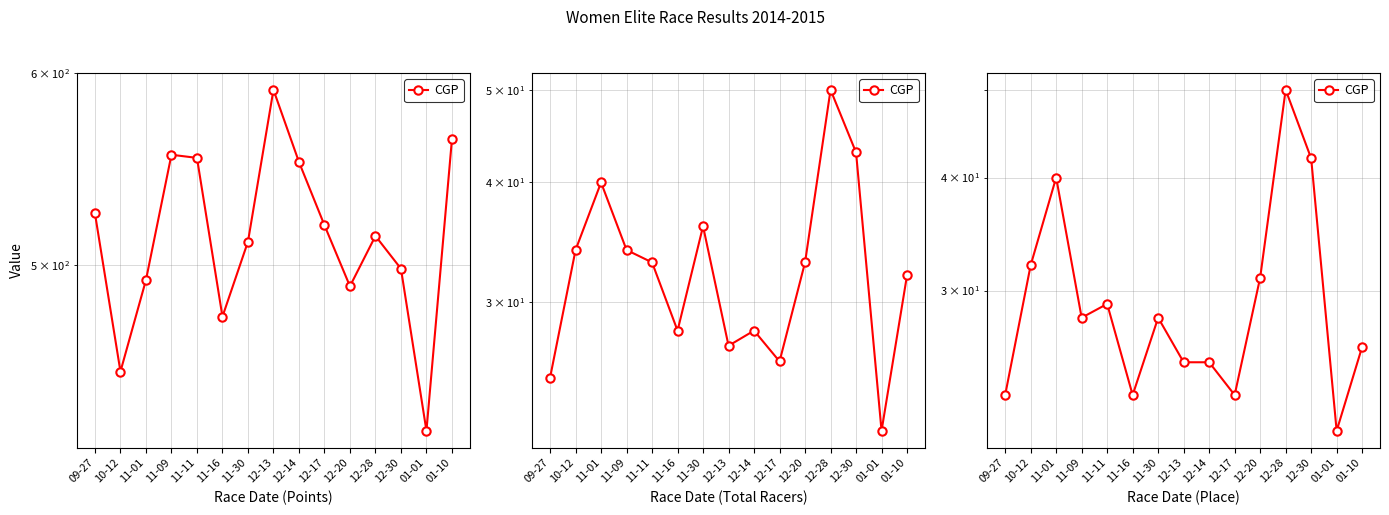

Between 01-01 and 11-30, which is larger?

11-30